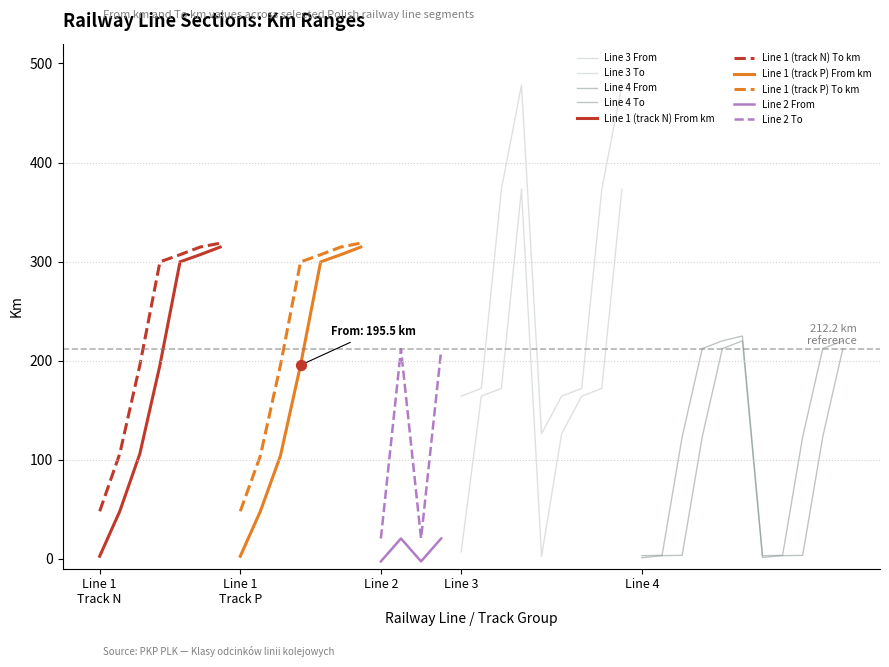

At how many categories does at least one series exceed 301?

10